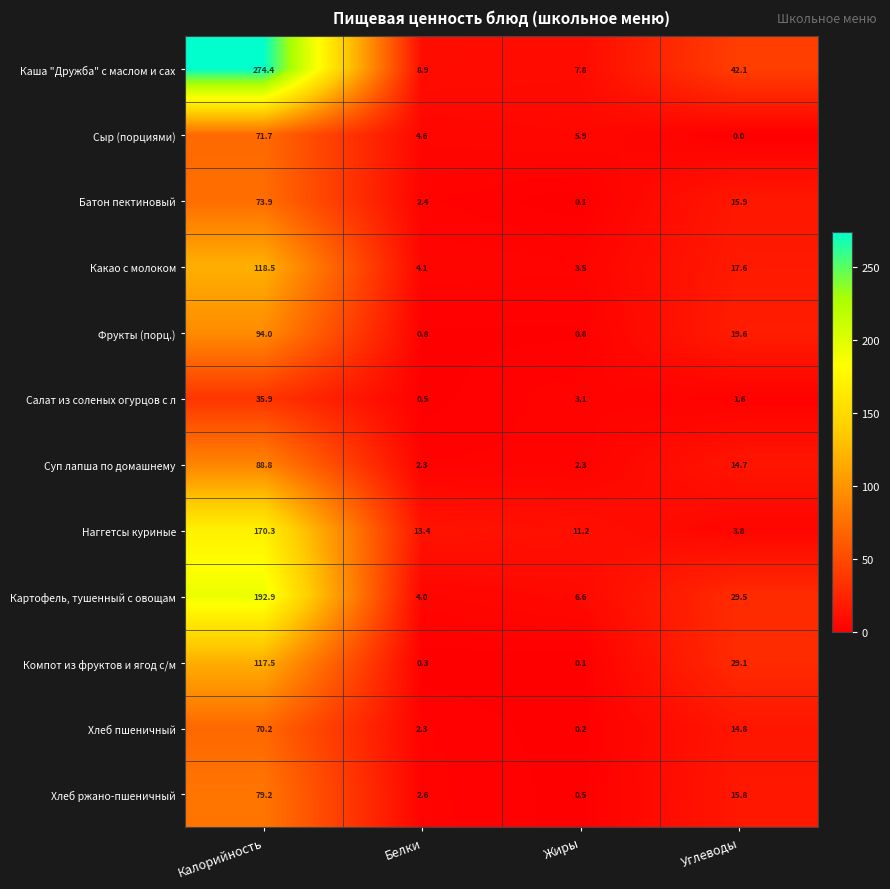

Count the number of categories in the chart.

4